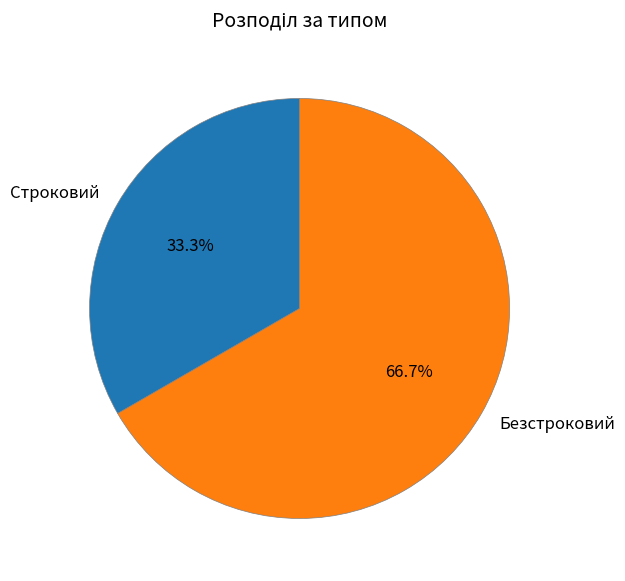

To the nearest percent, what is the combined percentage of Безстроковий and Строковий?

100%